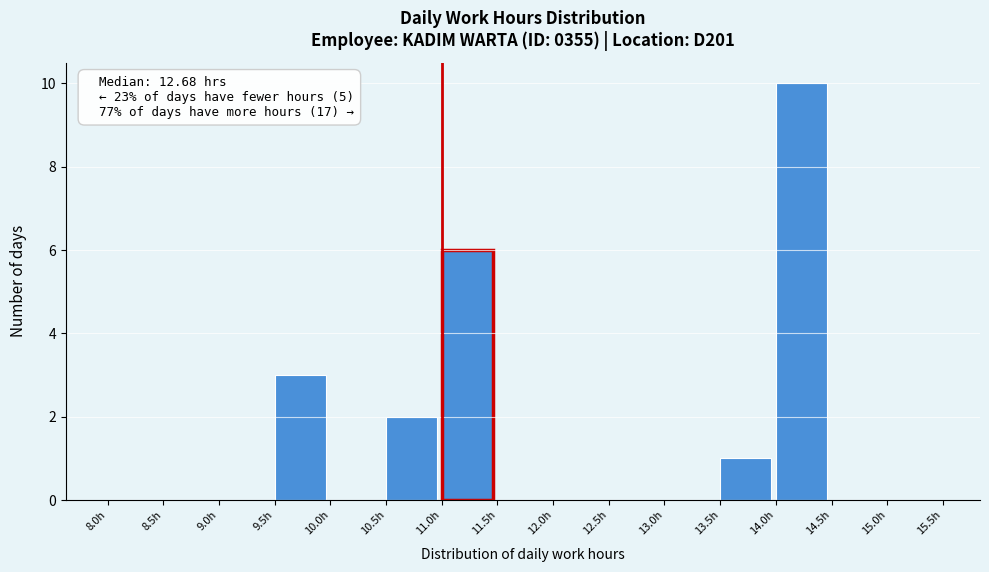

Over which range of the x-axis is the bar tallest?

14.0 to 14.5